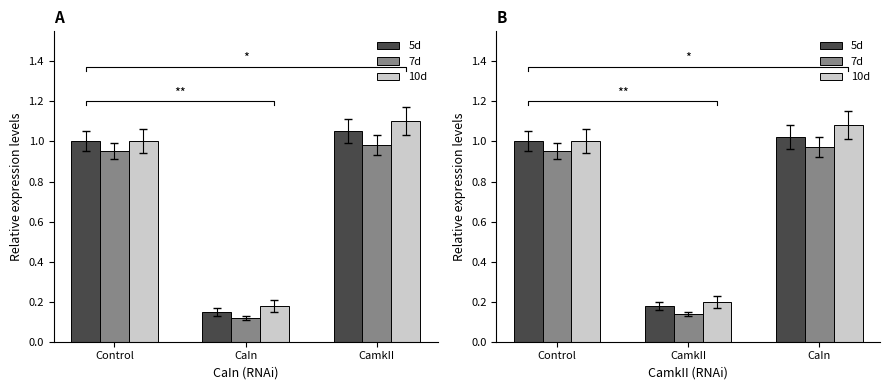

What is the lowest value of the 5d series?

0.2